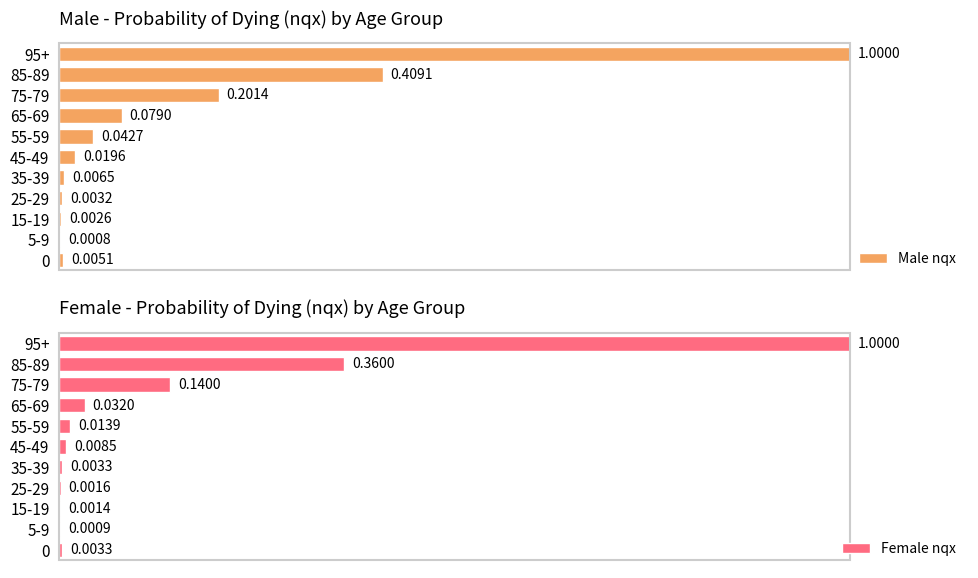

What is the value of the Male nqx bar at the 11th from the left?

1.0